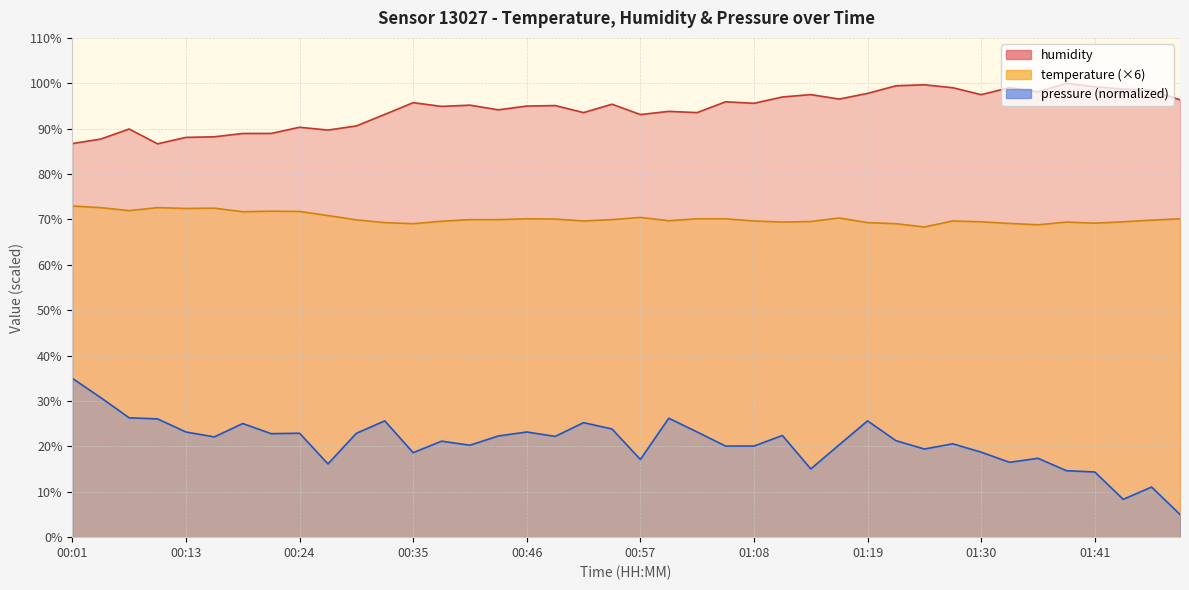

What is the difference between the humidity values at 00:57 and 00:15?

4.9